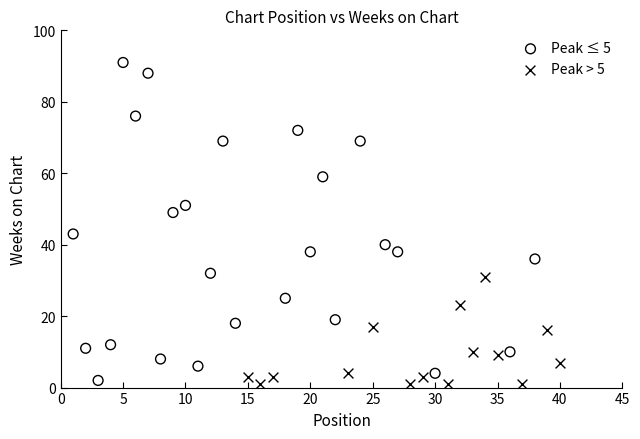

Which series has the widest spread of Y values?

Peak ≤ 5